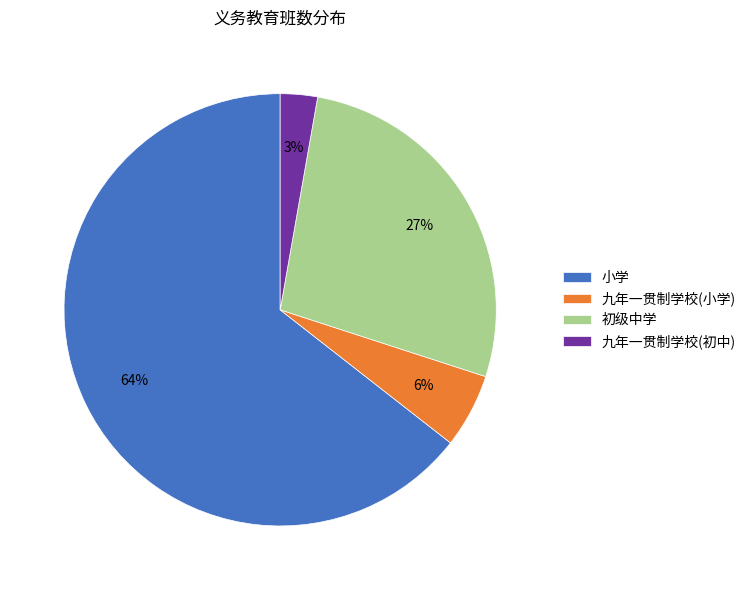

Which slice is the smallest?

九年一贯制学校(初中)